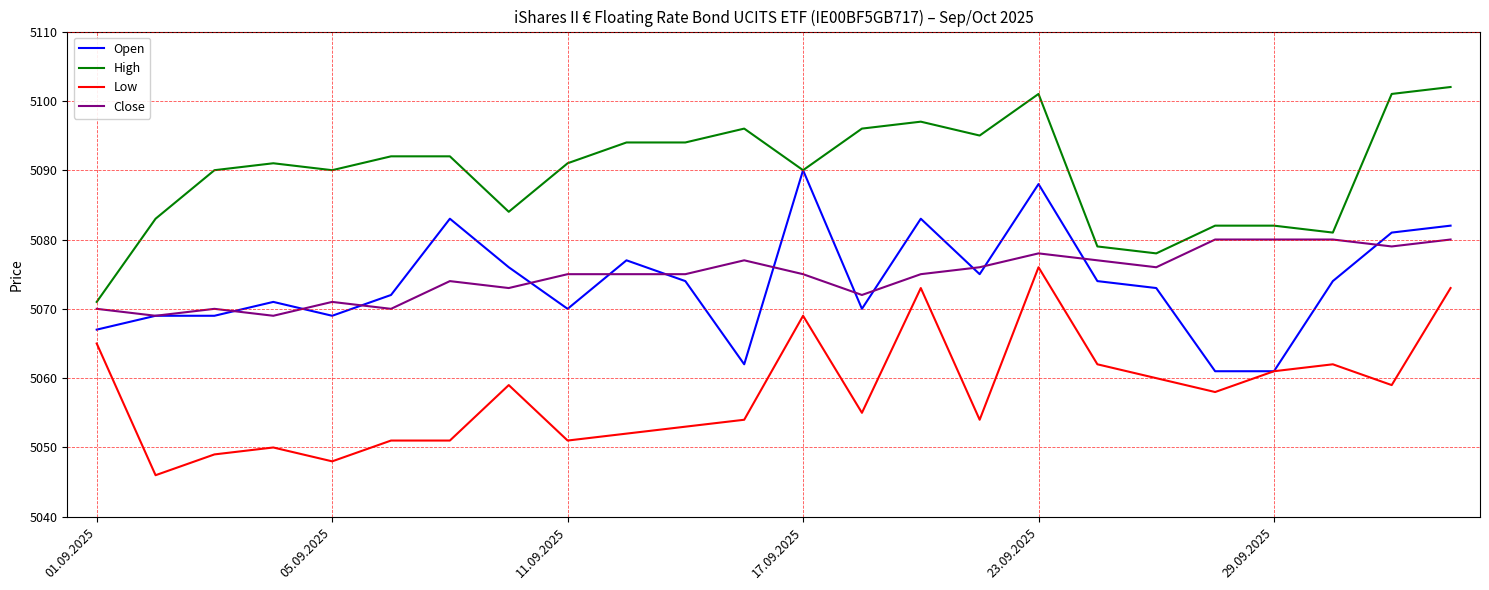

Which series has the largest total across all categories?

High